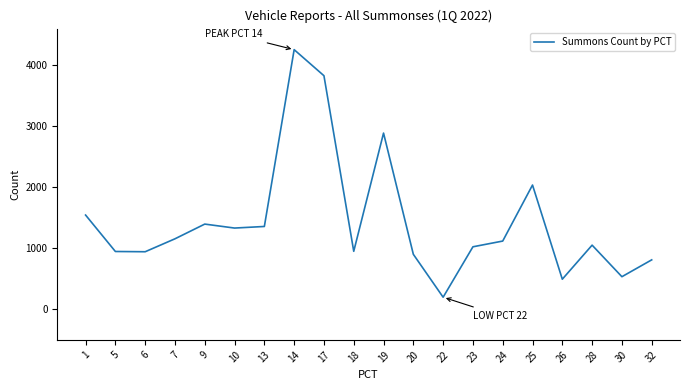

True or false: the data shows 1052 at 28.

True